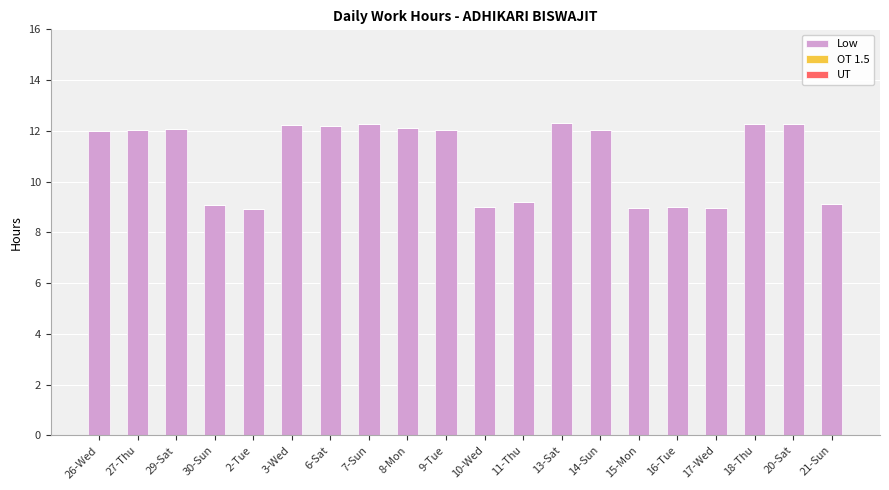

The value at 8-Mon is 12.1. True or false?

True